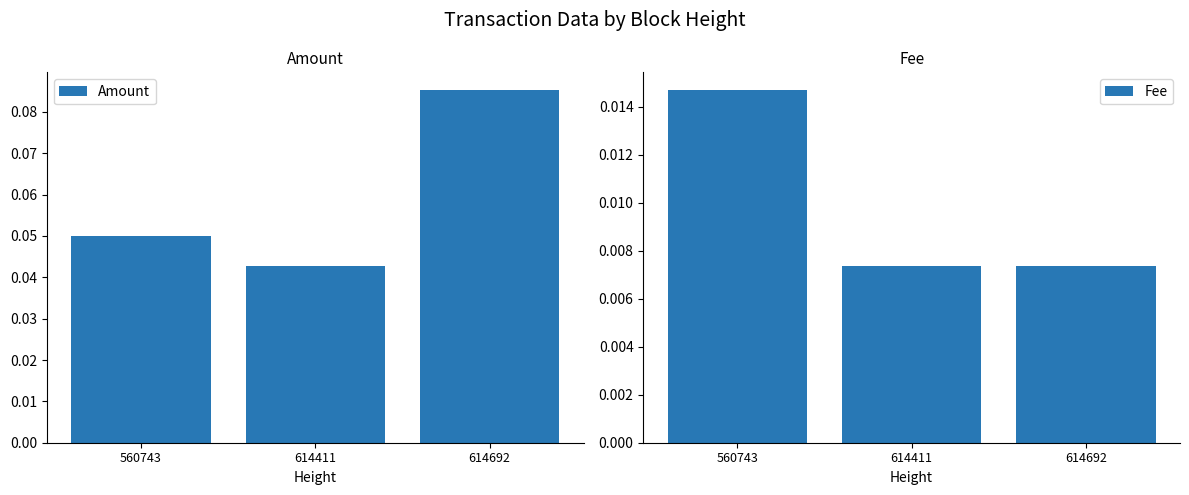

At 614692, list the series in order from smallest to largest.

Fee, Amount